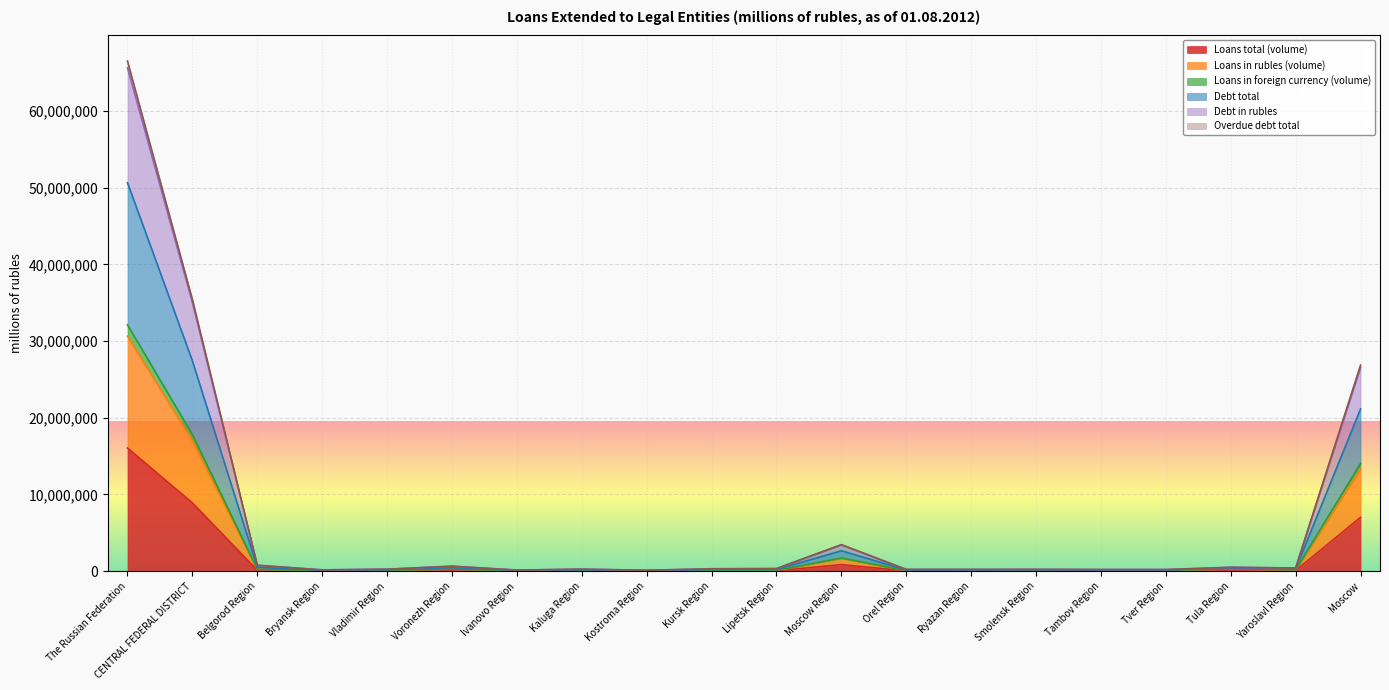

How many data points in Loans total (volume) are less than 55170?

10